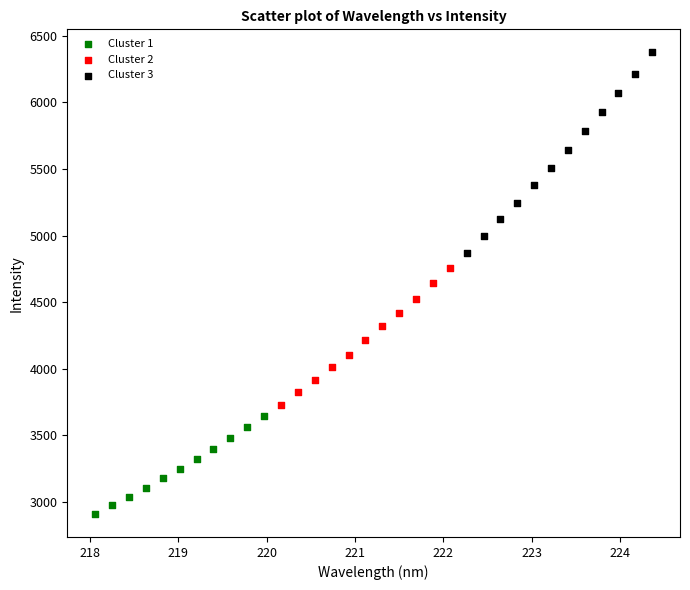

Which series contains the lowest Y value?

Cluster 1